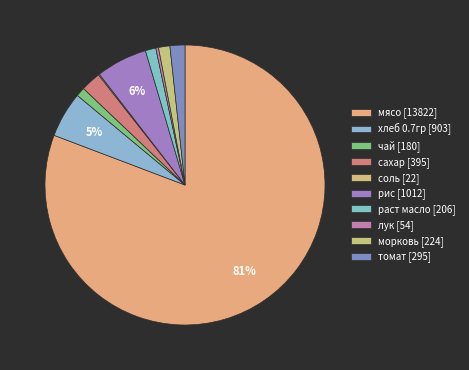

Count the number of slices in the pie.

10